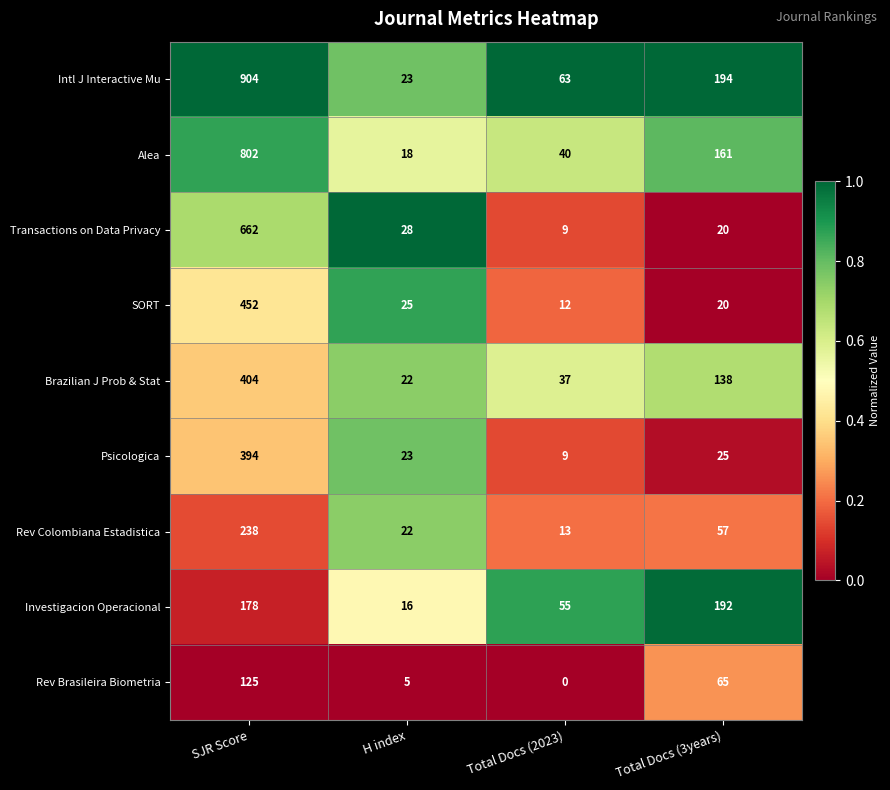

At which label does Brazilian J Prob & Stat first exceed 138?

SJR Score